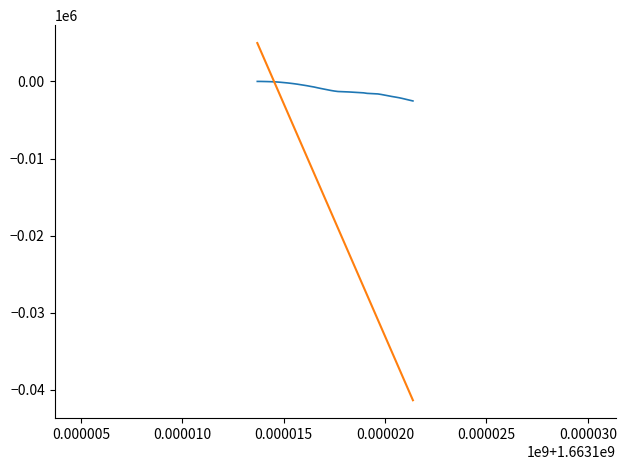

What is the smallest value displayed?

-41347.8